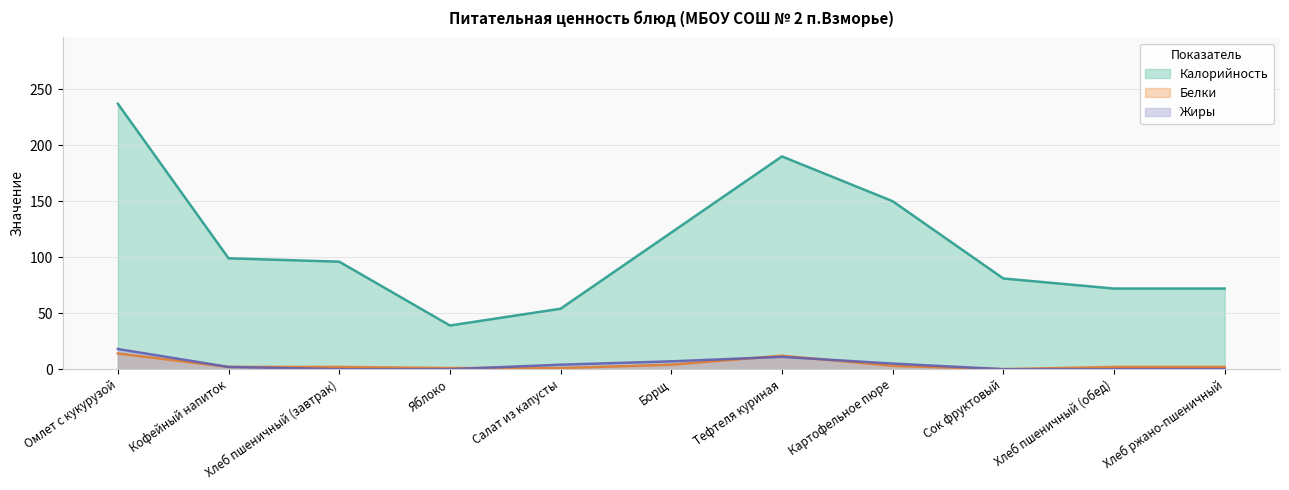

Where is the first local maximum for Белки?

Тефтеля куриная